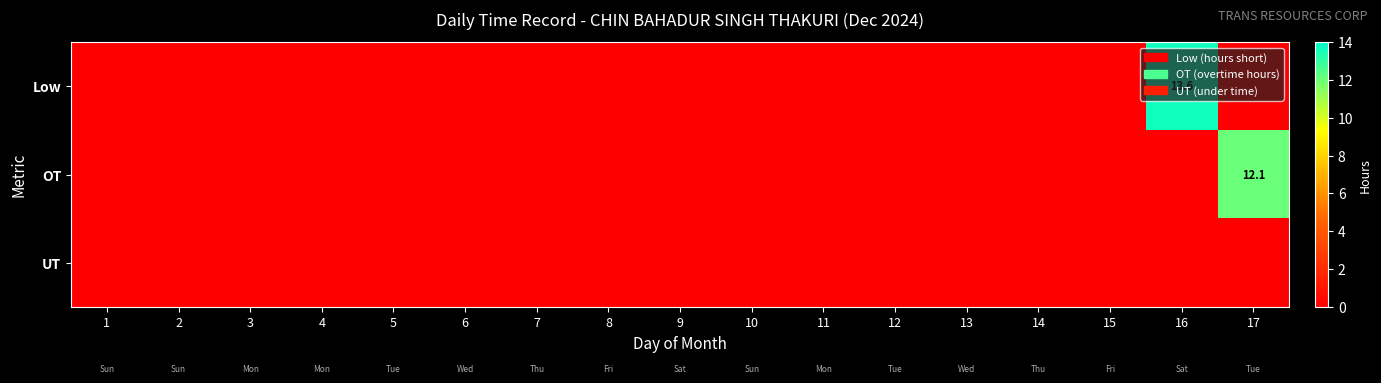

The Low series shows 7.4 at 16. True or false?

False